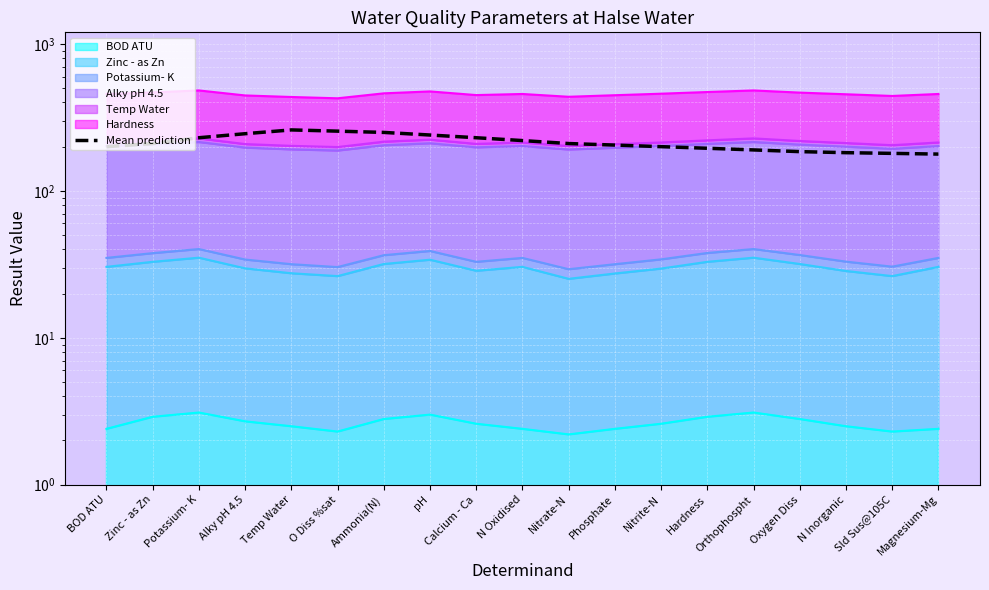

List the labels in order of value, largest first.

Temp Water, O Diss %sat, Ammonia(N), Alky pH 4.5, pH, Potassium- K, Calcium - Ca, N Oxidised, Zinc - as Zn, Nitrate-N, Phosphate, BOD ATU, Nitrite-N, Hardness, Orthophospht, Oxygen Diss, N Inorganic, Sld Sus@105C, Magnesium-Mg